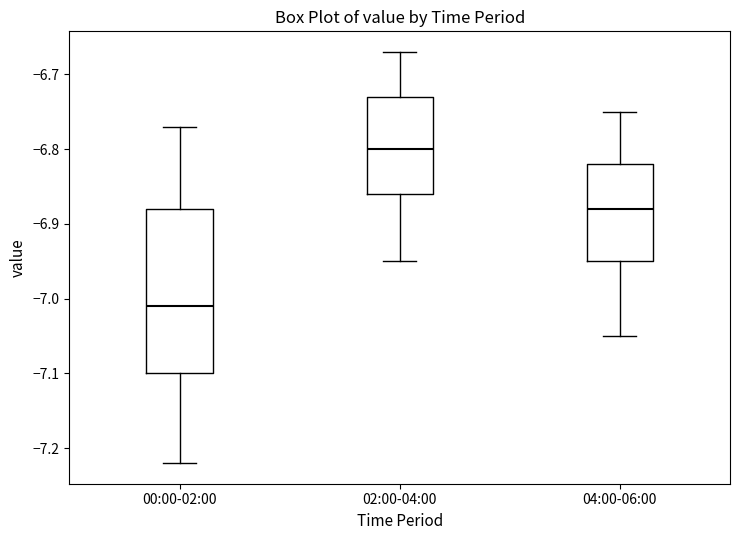

Which box's median line is the highest?

02:00-04:00